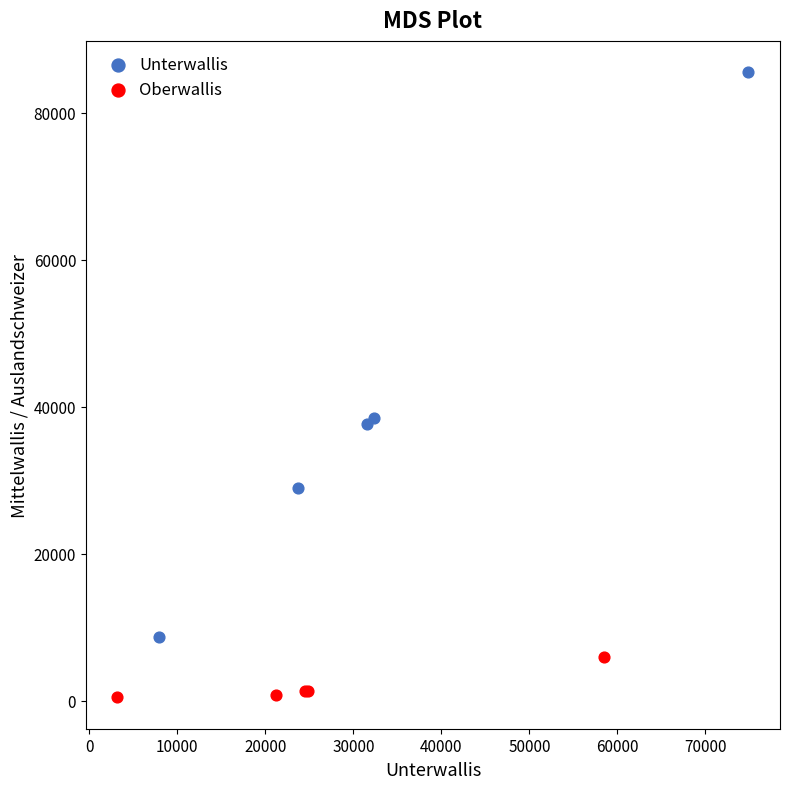

Which series has the largest Y range (max minus min)?

Unterwallis